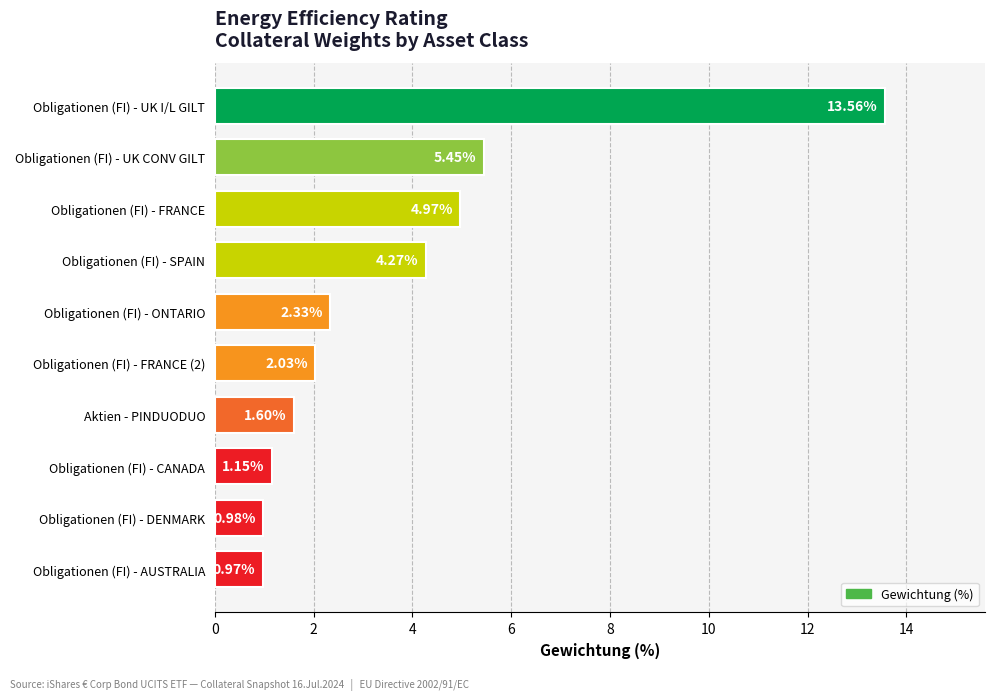

What is the change in value from Obligationen (FI) - FRANCE (2) to Aktien - PINDUODUO?

-0.4